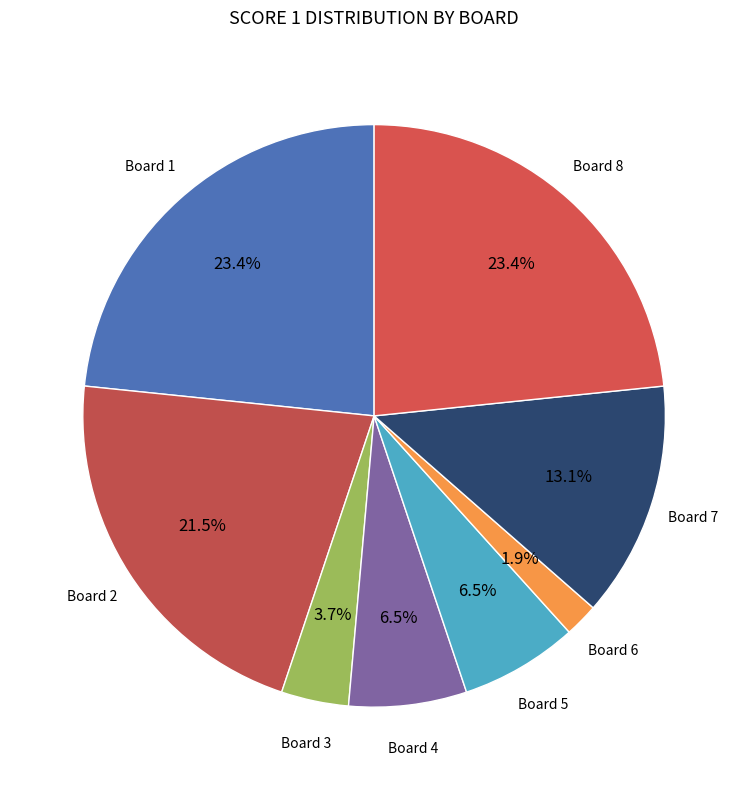

How many slices are in this pie chart?

8